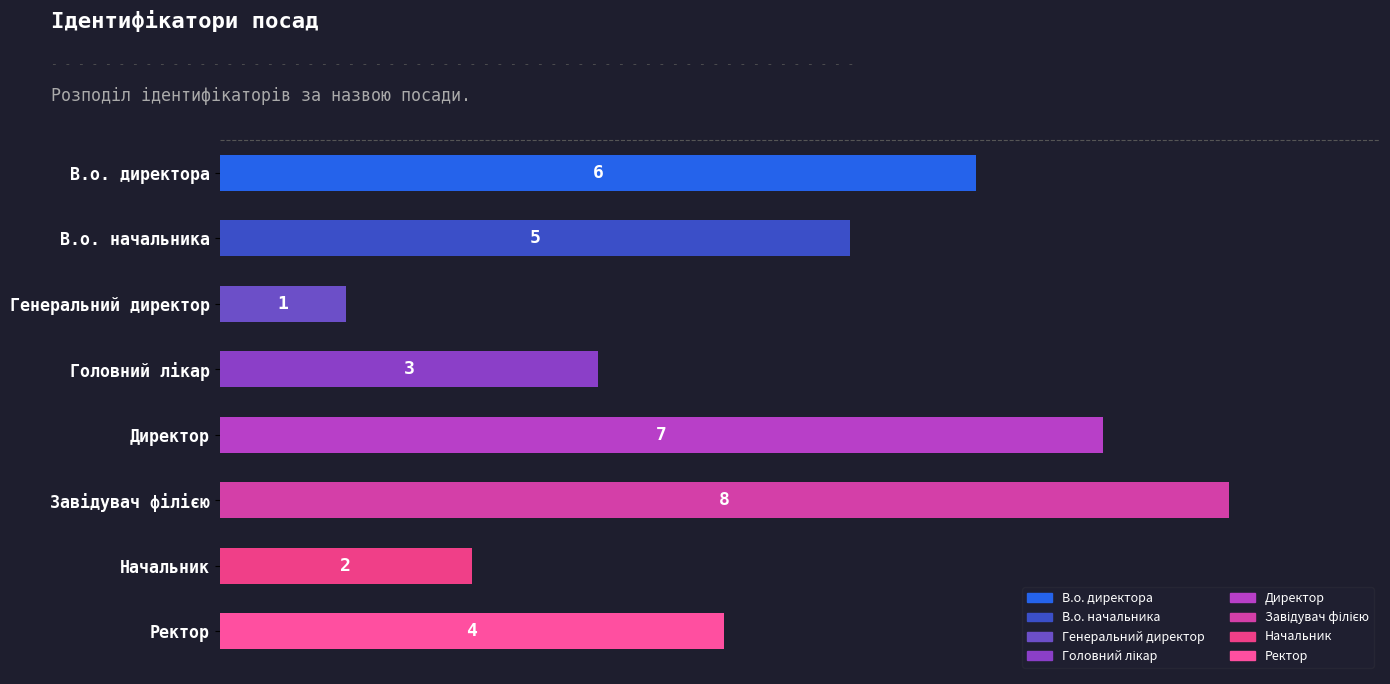

What is the minimum value shown in the chart?

1